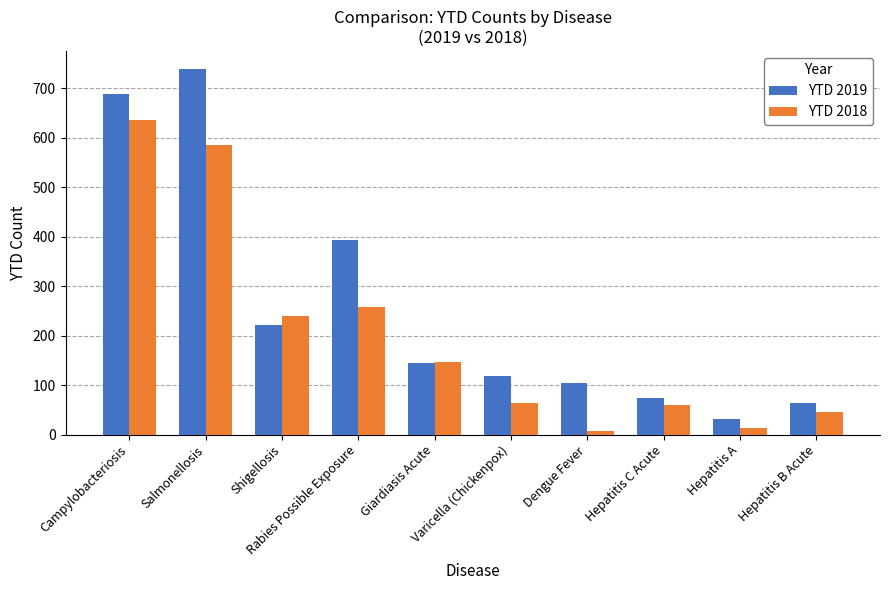

What is the minimum value for YTD 2018?

7